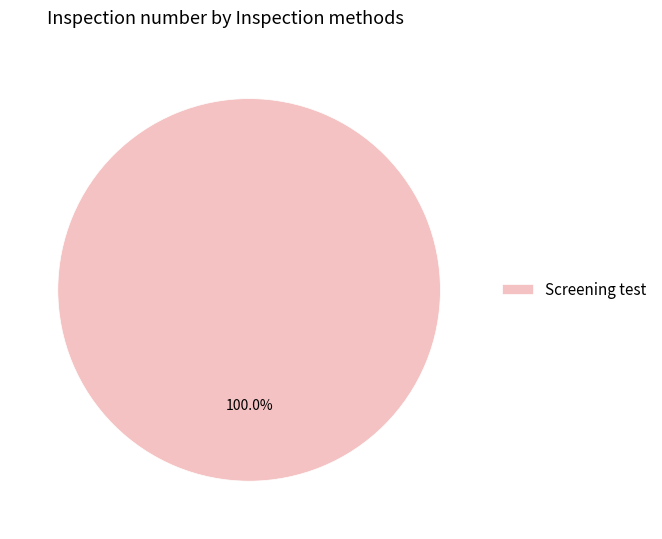

Count the number of slices in the pie.

1